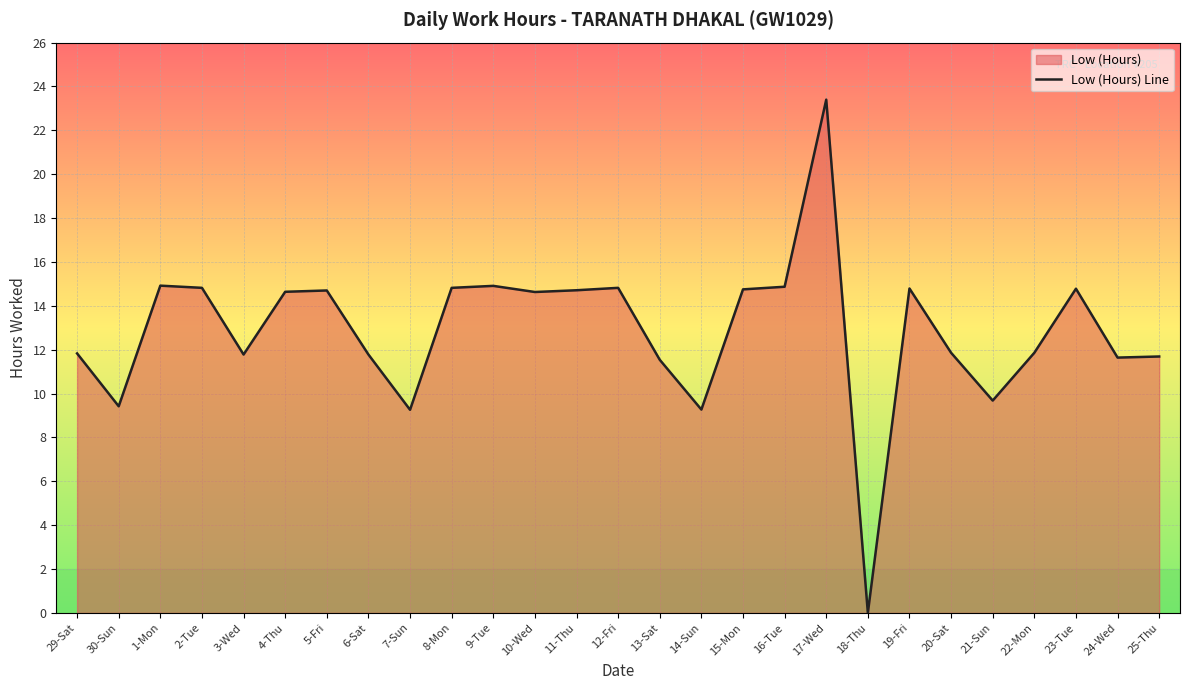

What position from the right is 17-Wed?

9